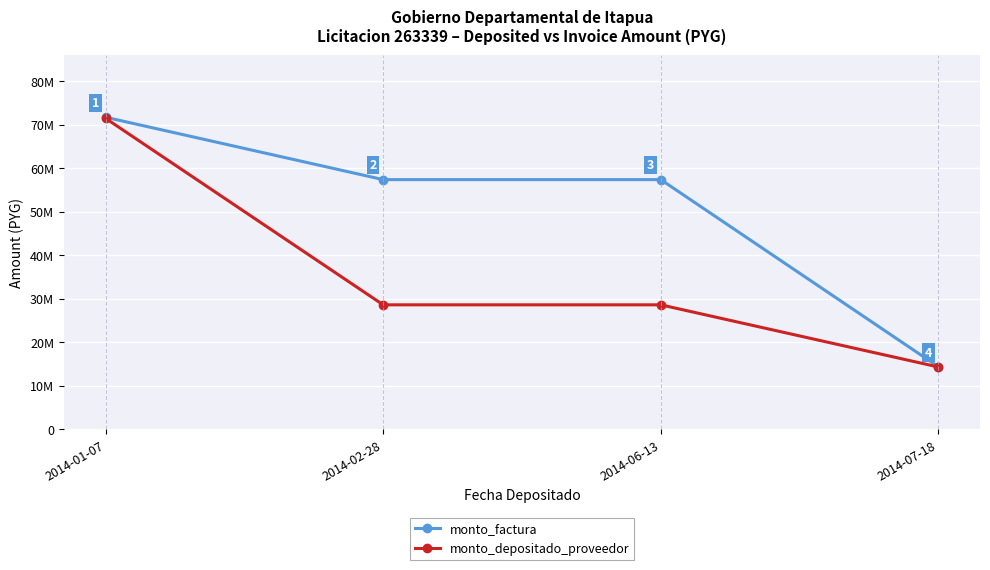

At which label does monto_factura reach its minimum?

2014-07-18